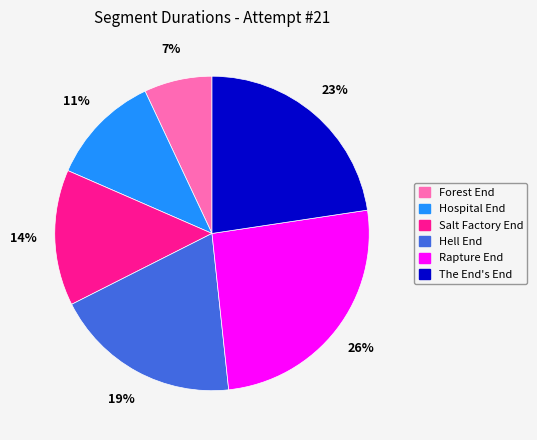

The Rapture End slice represents 32% of the pie. True or false?

False